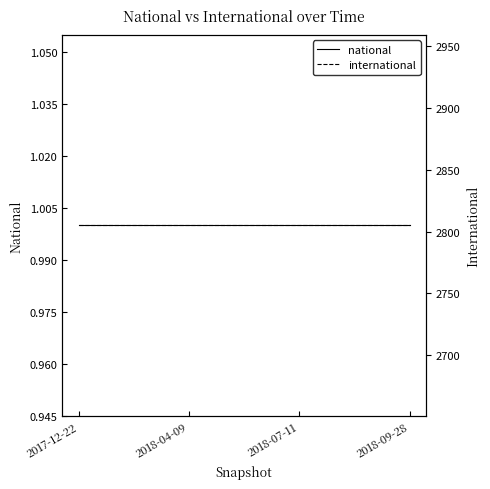

What is the sum of all international values?

11220